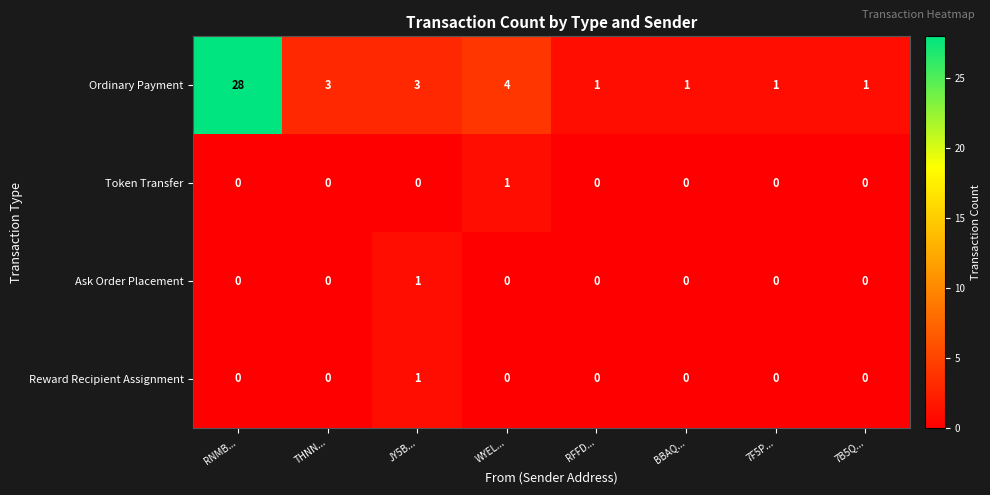

What is the difference between the highest and lowest values at 7F5P...?

1